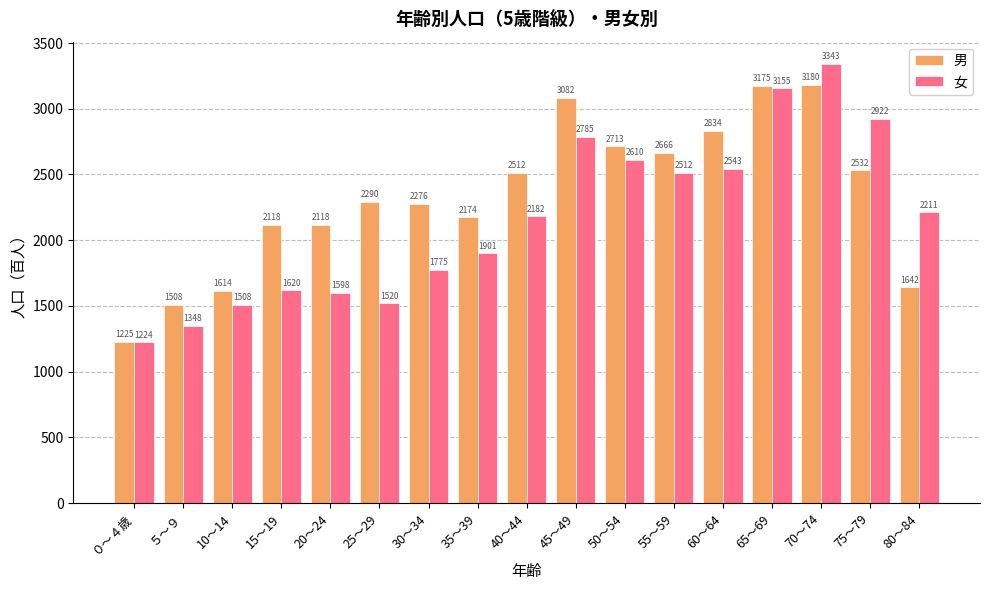

Which category has the lowest value across all series?

０～４歳